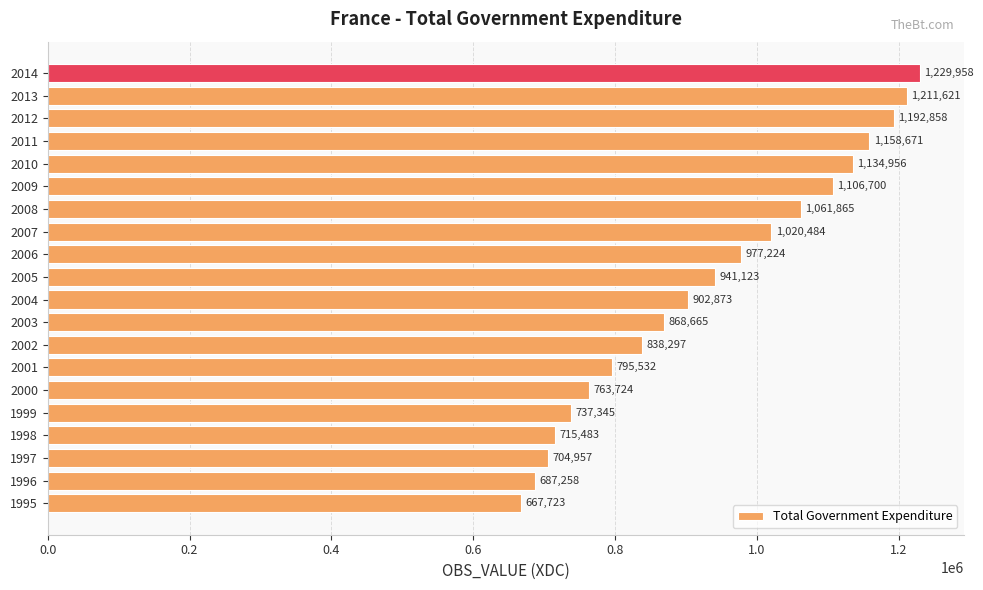

List the labels in order of value, smallest first.

1995, 1996, 1997, 1998, 1999, 2000, 2001, 2002, 2003, 2004, 2005, 2006, 2007, 2008, 2009, 2010, 2011, 2012, 2013, 2014